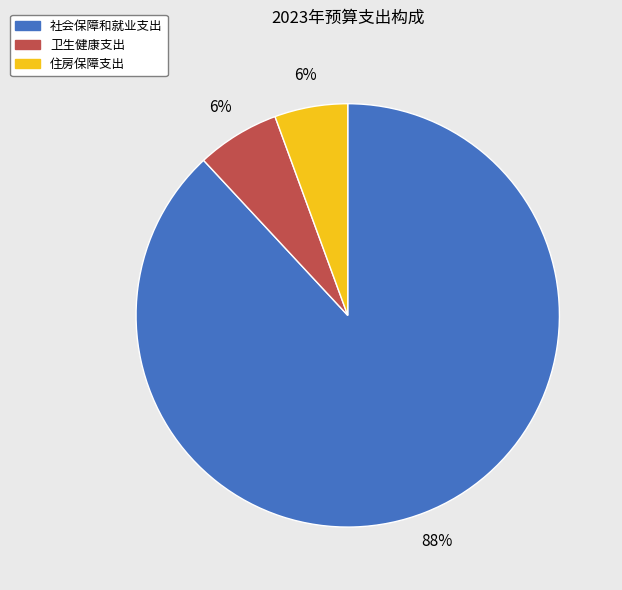

To the nearest percent, what is the difference between the 卫生健康支出 and 社会保障和就业支出 slice percentages?

82%